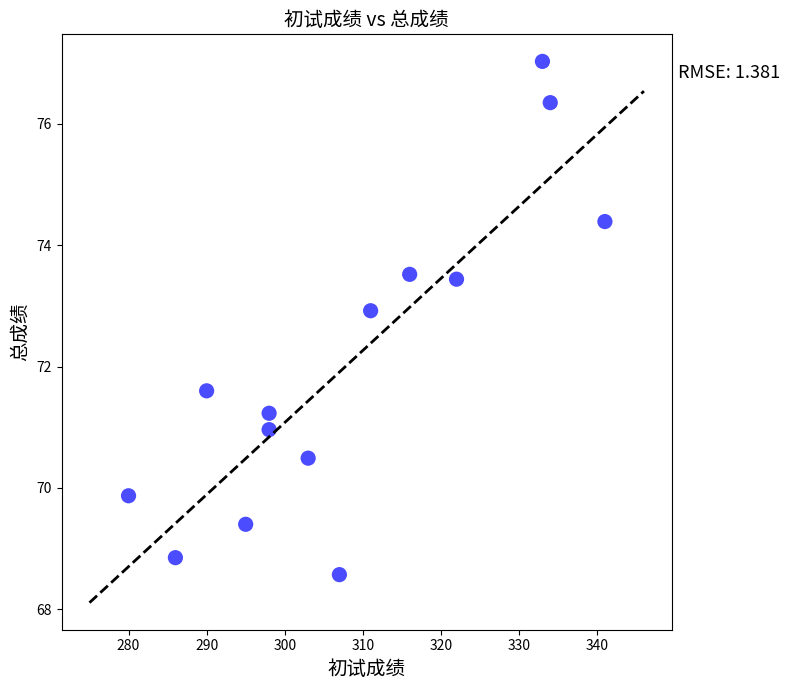

What is the range of Y values (max minus min)?

8.5